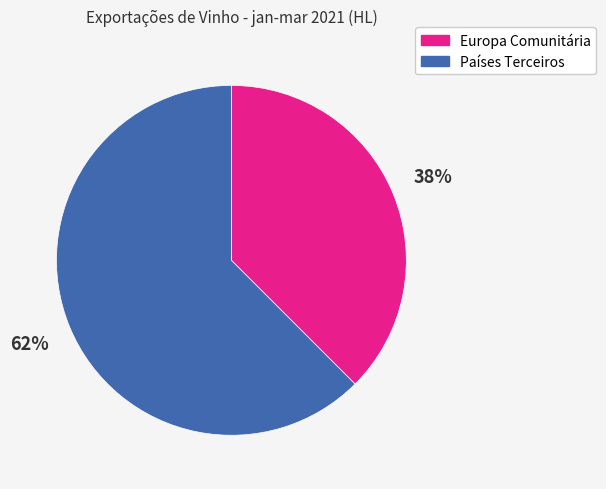

Count the number of slices in the pie.

2